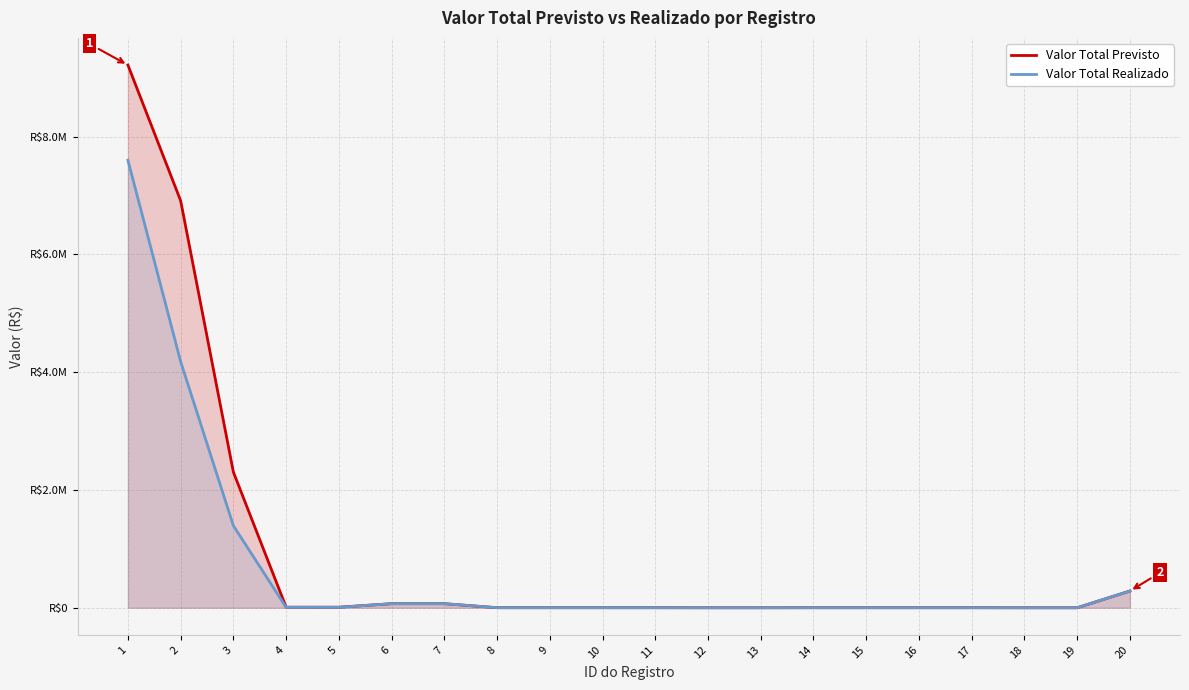

Which series has the widest spread of values?

Valor Total Previsto